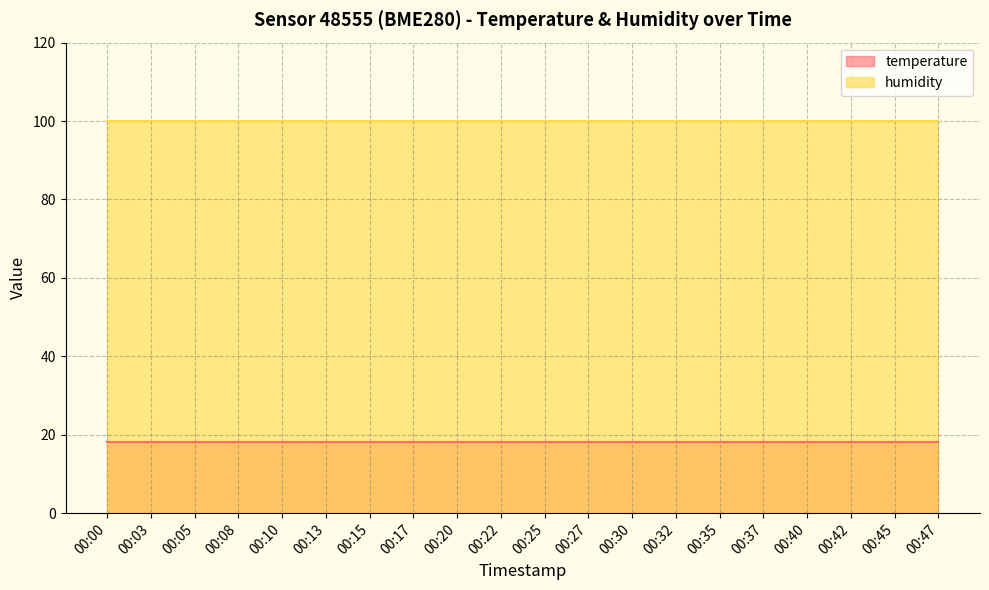

What is the sum of the humidity values at 00:22 and 00:30?

200.0